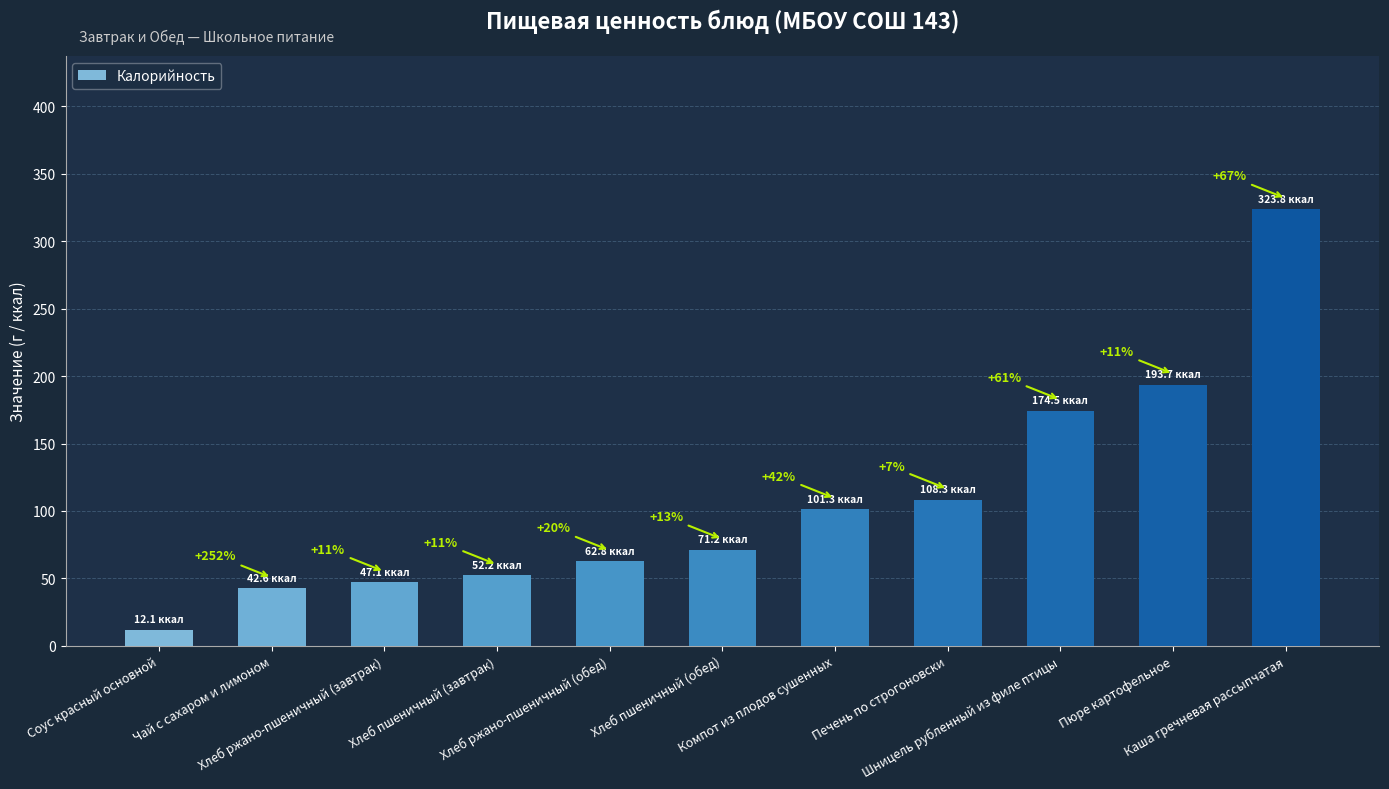

What is the sum of all values?

1189.5